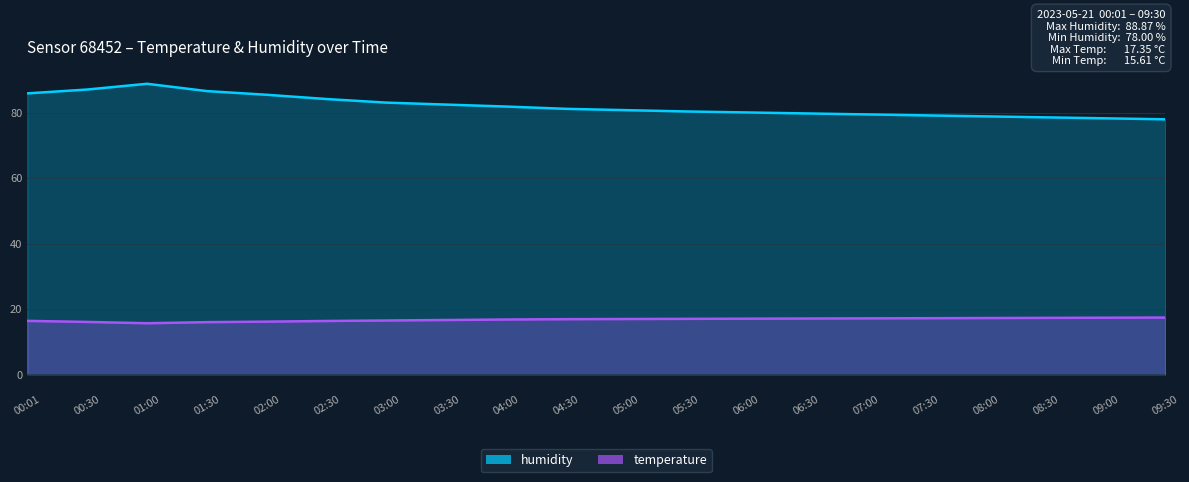

Which has a higher value, 00:30 or 05:00?

00:30